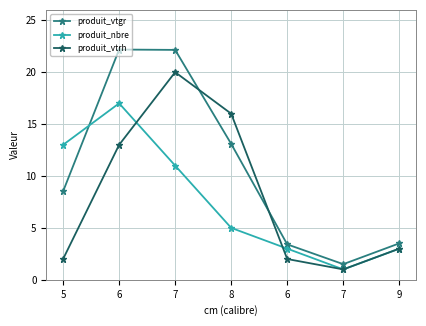

Which series ends up on top after the final intersection of produit_nbre and produit_vtgr?

produit_vtgr